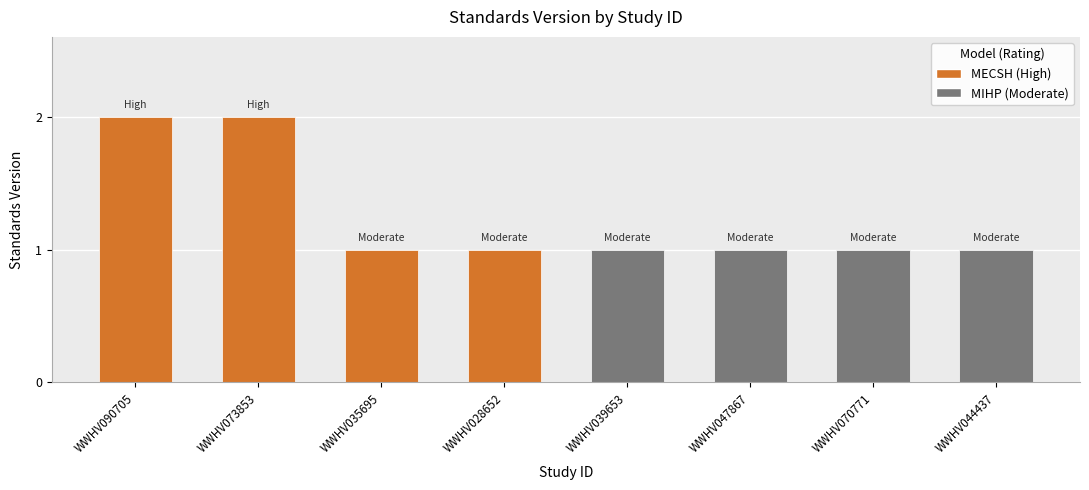

Reading right to left, transcribe all the data shown in this chart.

1	1	1	1	1	1	2	2